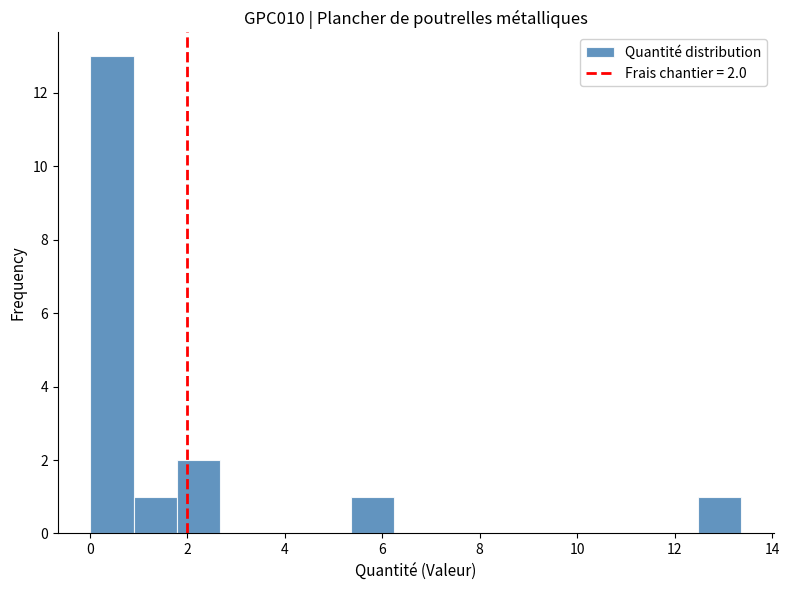

Over which range of the x-axis is the bar tallest?

0.0 to 1.0